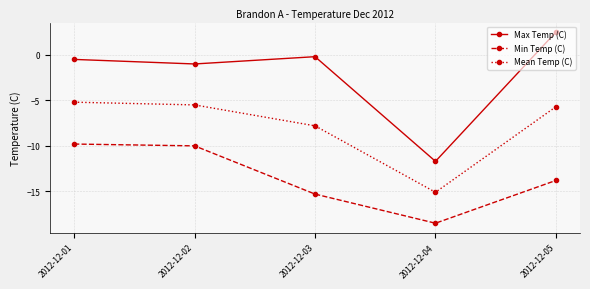

What is the value of the Mean Temp (C) point at the 2nd from the left?

-5.5